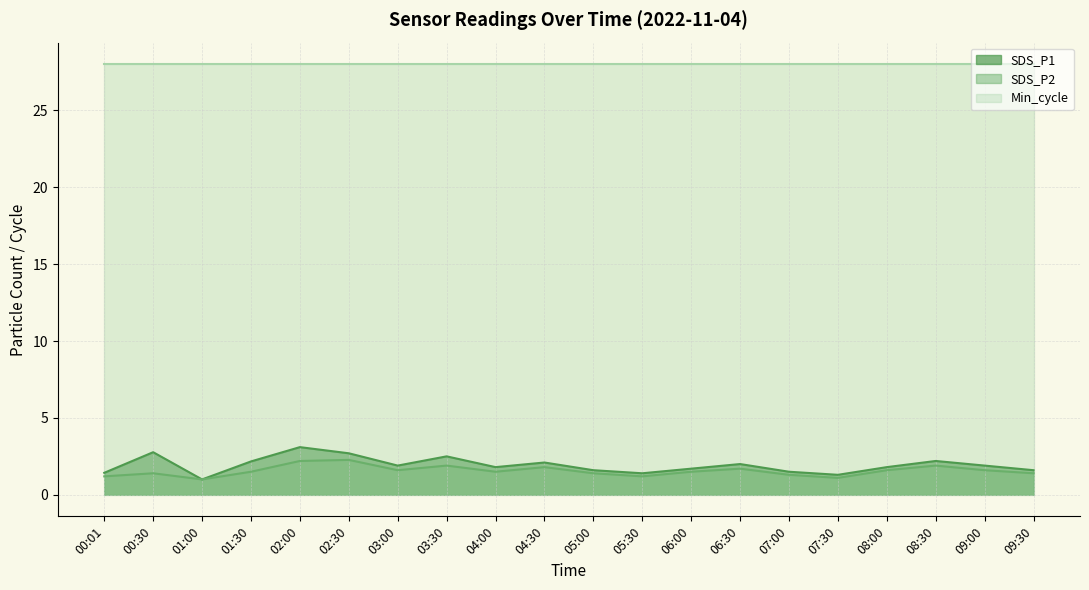

What is the difference between the SDS_P2 values at 09:00 and 06:00?

0.1